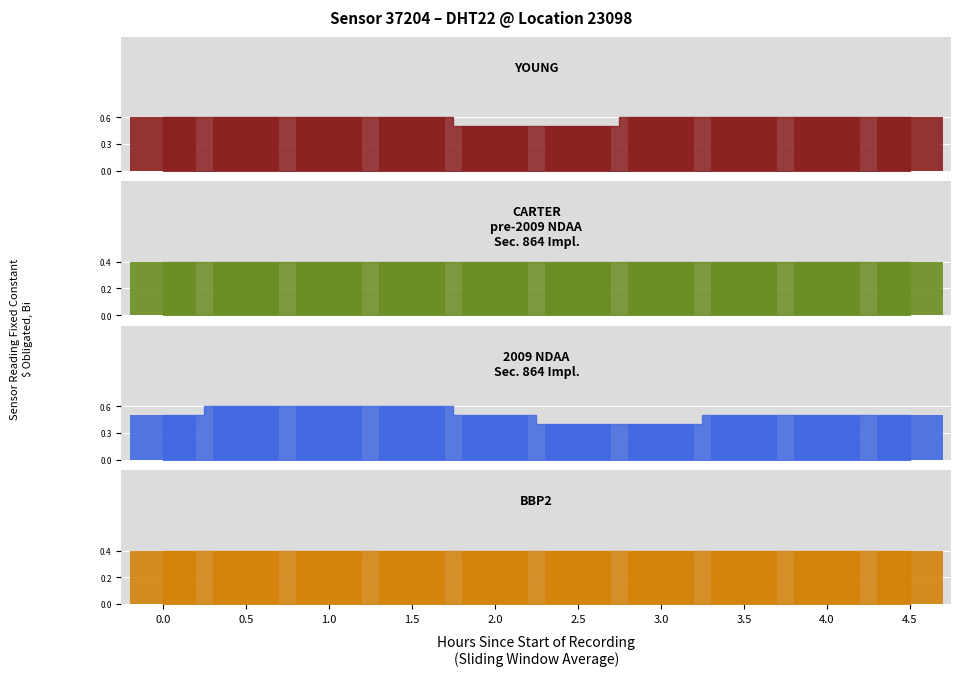

Reading left to right, transcribe all the data shown in this chart.

YOUNG bar: 0.6	0.6	0.6	0.6	0.5	0.5	0.6	0.6	0.6	0.6
CARTER
pre-2009 NDAA
Sec. 864 Impl. bar: 0.4	0.4	0.4	0.4	0.4	0.4	0.4	0.4	0.4	0.4
2009 NDAA
Sec. 864 Impl. bar: 0.5	0.6	0.6	0.6	0.5	0.4	0.4	0.5	0.5	0.5
BBP2 bar: 0.4	0.4	0.4	0.4	0.4	0.4	0.4	0.4	0.4	0.4